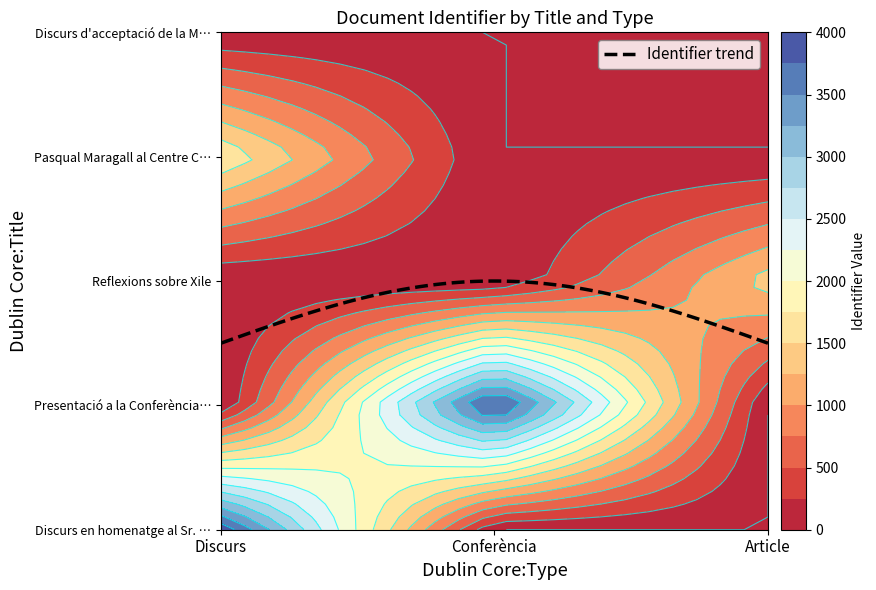

Is it true that Presentació a la Conferència del Cardenal equals 1722 at Article?

False